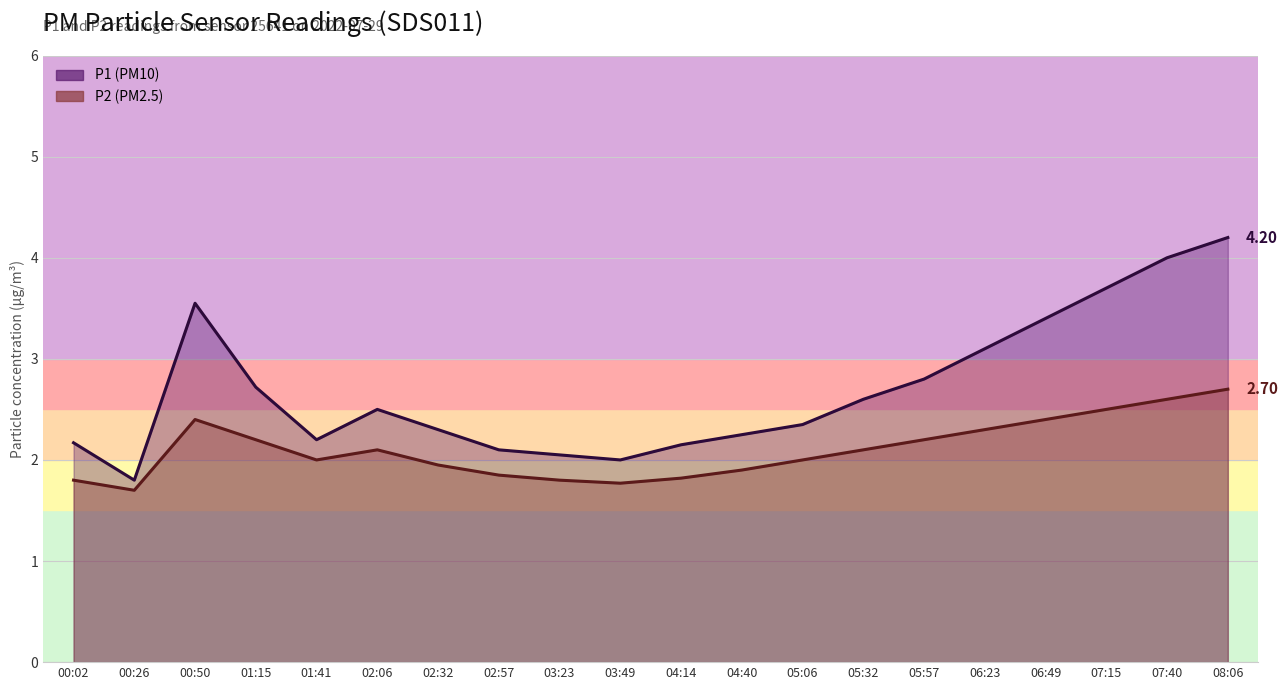

Which series has the widest spread of values?

P1 line